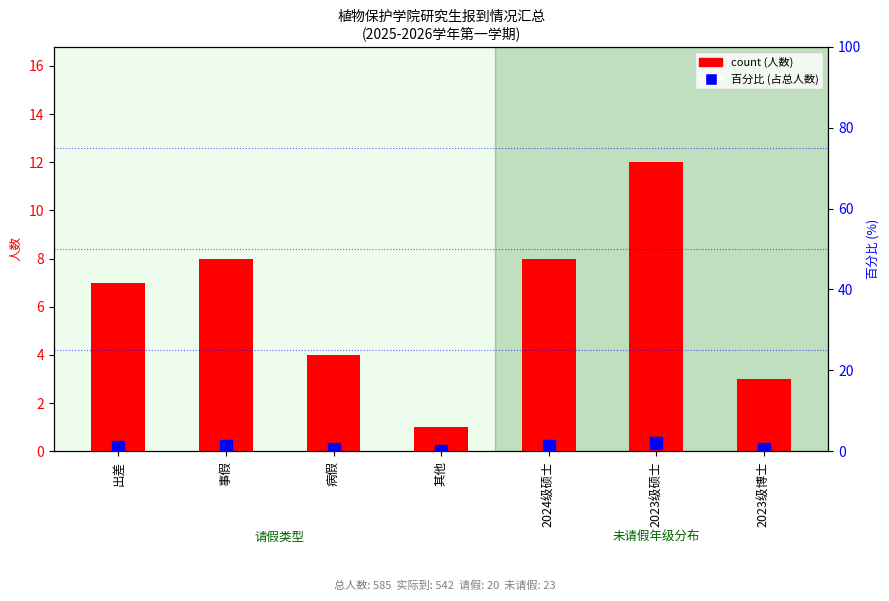

At which label is count closest to 6?

出差